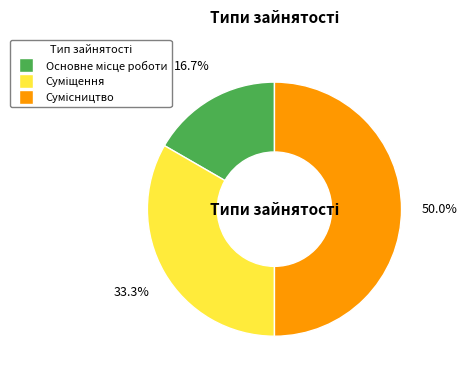

Which category has the biggest portion of the pie?

Сумісництво